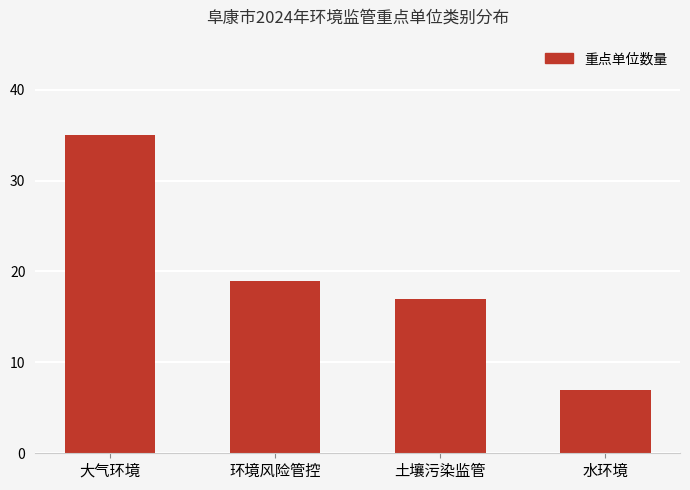

Between 大气环境 and 环境风险管控, which is larger?

大气环境